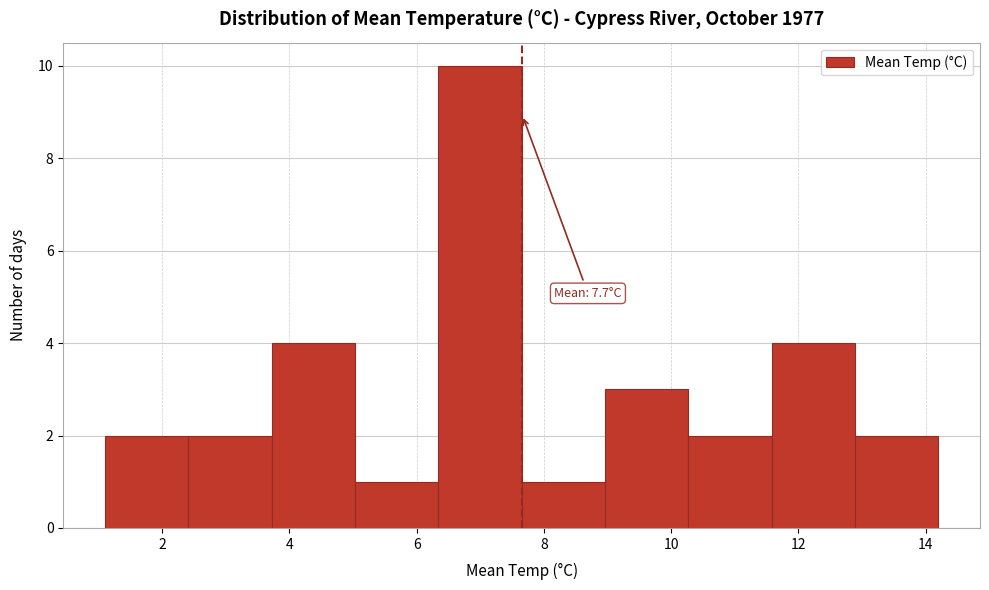

Which range on the x-axis has the tallest bar?

6.4 to 7.6